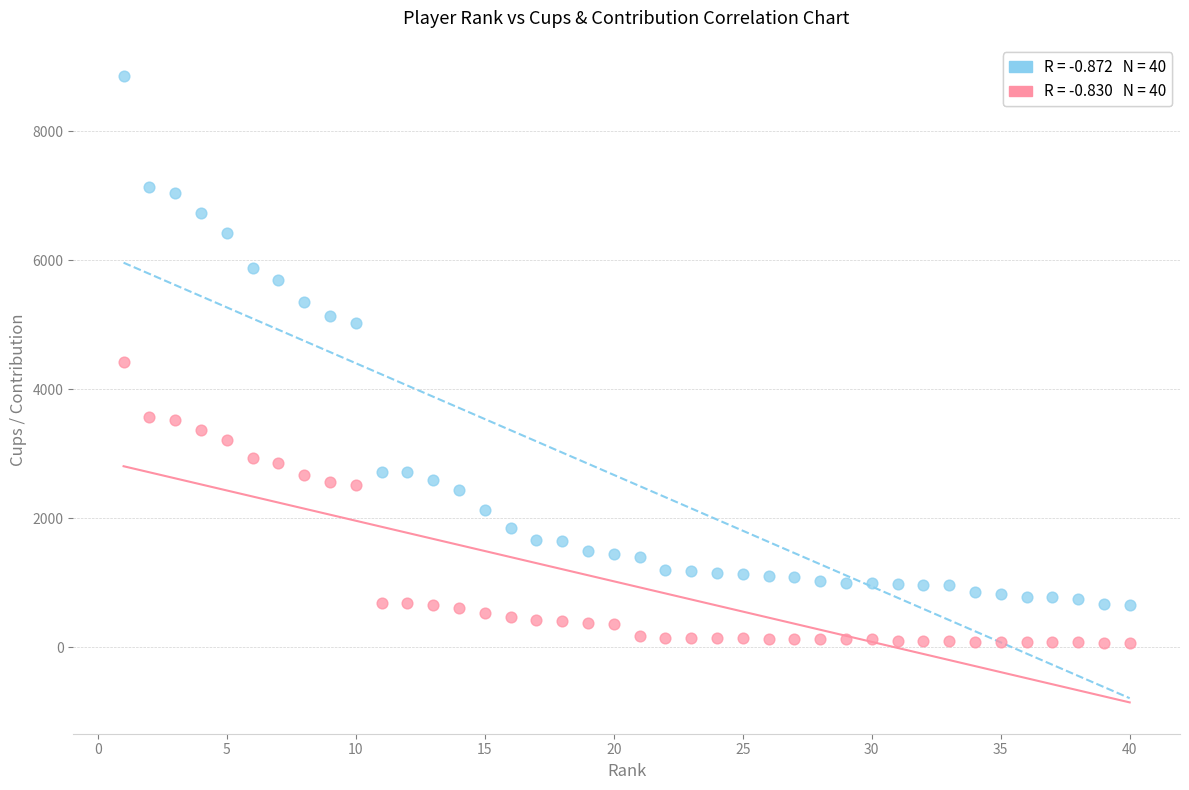

Across all data points, what is the range of X values (max minus min)?

39